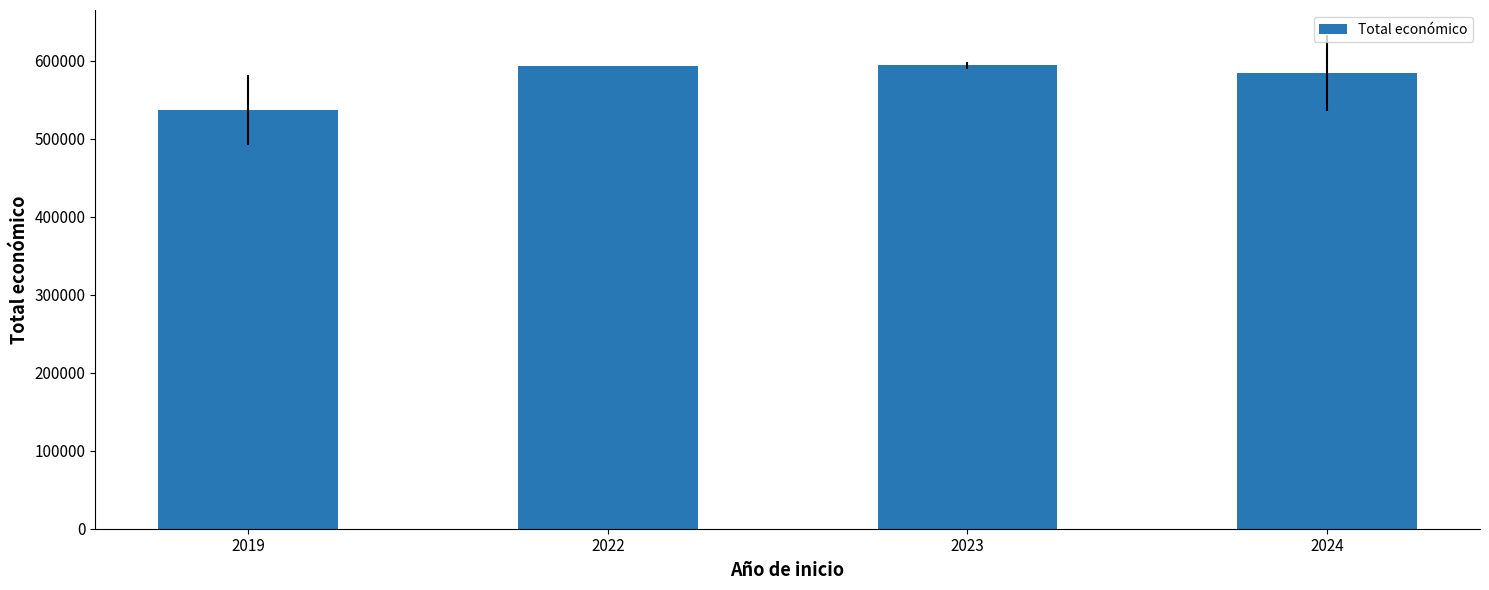

What is the difference between the values at 2023 and 2024?

9881.3